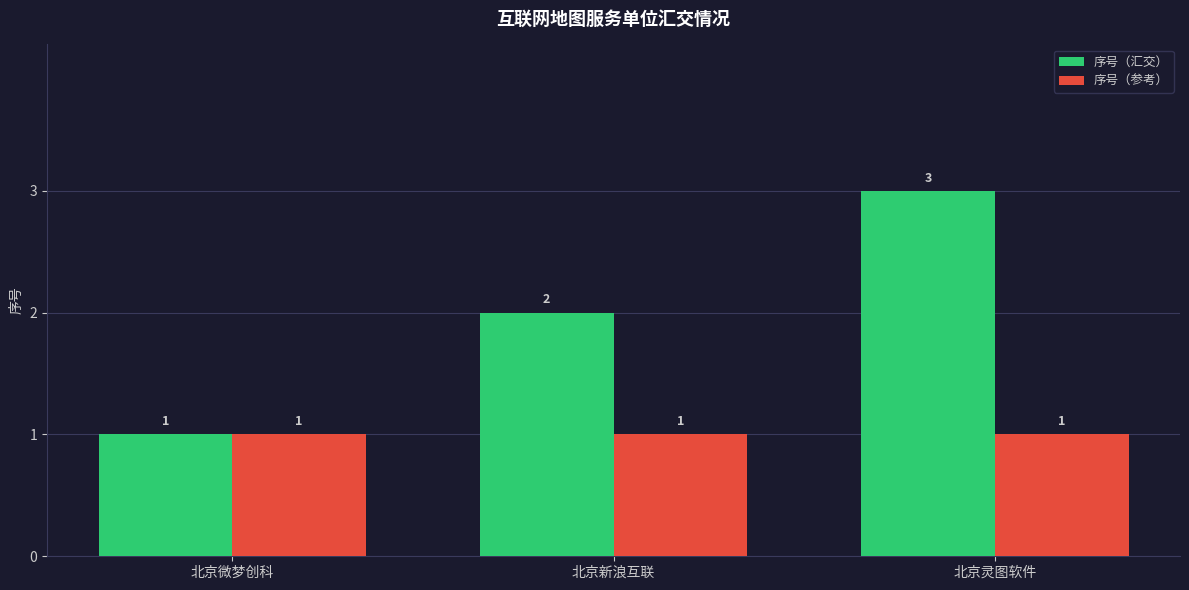

Which category has the highest value across all series?

北京灵图软件